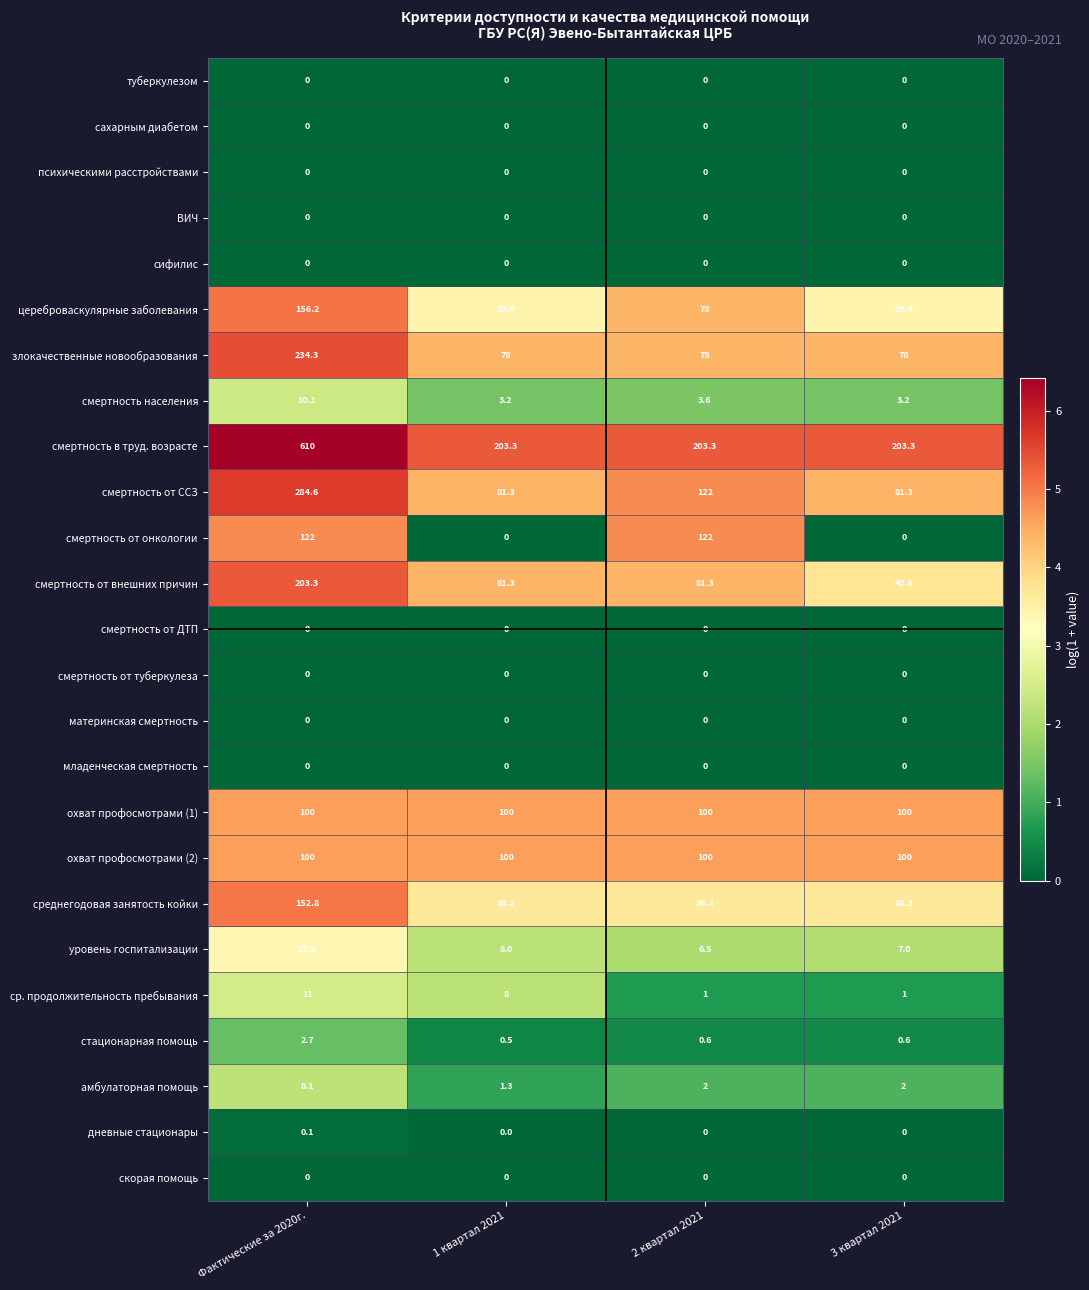

Rank the categories by уровень госпитализации value from highest to lowest.

Фактические за 2020г., 1 квартал 2021, 3 квартал 2021, 2 квартал 2021